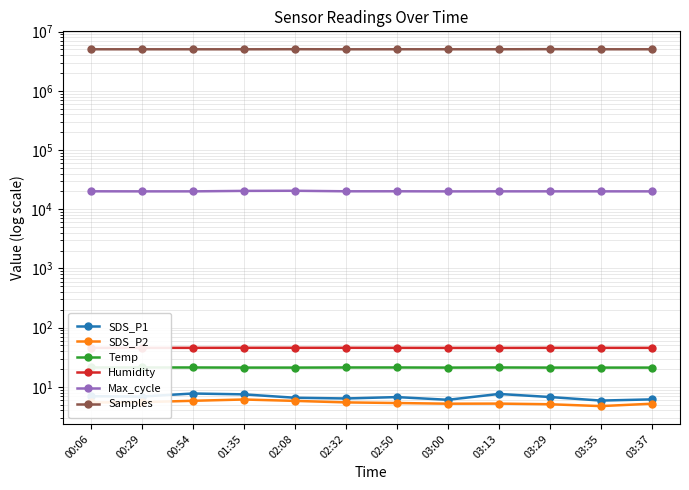

How many distinct data groups are displayed?

6